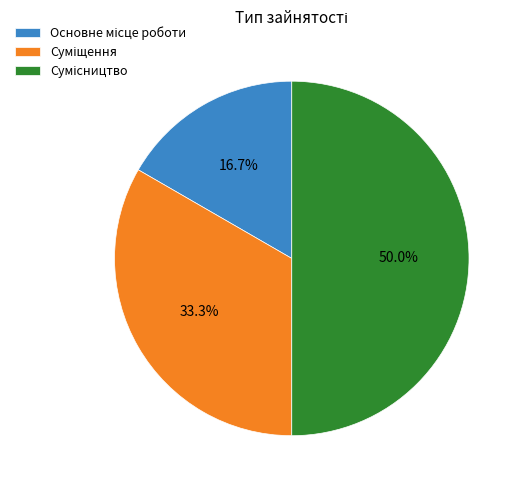

Approximately how many times larger is the value at Основне місце роботи compared to Суміщення?

0.5